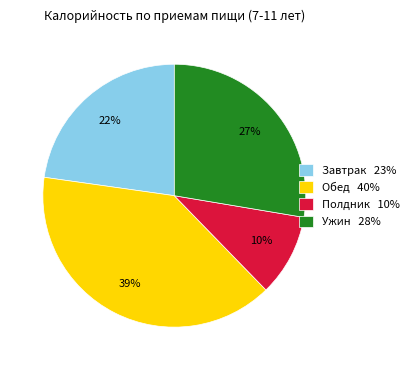

Which has a higher value, Завтрак or Полдник?

Завтрак